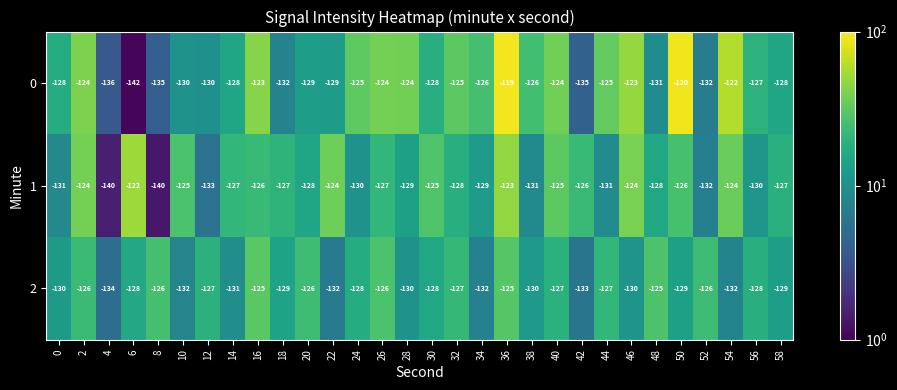

What is the minimum value shown in the chart?

-142